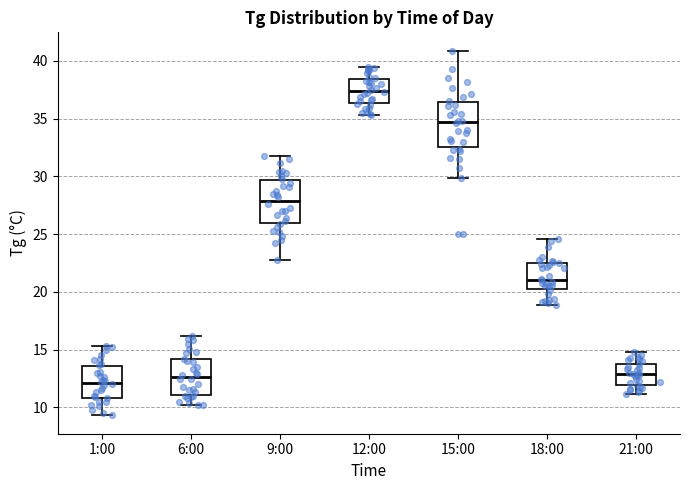

Reading left to right, read every box against the y-axis: the position of its median line, the range the box covers, and the ends of its whiskers. The values are not printed on the chart, so give them approximately, as read against the axis.

1:00: median 12.0, box 11.0 to 13.5, whiskers 9.5 to 15.5
6:00: median 12.5, box 11.0 to 14.0, whiskers 10.0 to 16.0
9:00: median 28.0, box 26.0 to 29.5, whiskers 23.0 to 32.0
12:00: median 37.5, box 36.5 to 38.5, whiskers 35.5 to 39.5
15:00: median 34.5, box 32.5 to 36.5, whiskers 30.0 to 41.0
18:00: median 21.0, box 20.5 to 22.5, whiskers 19.0 to 24.5
21:00: median 13.0, box 12.0 to 13.5, whiskers 11.0 to 15.0